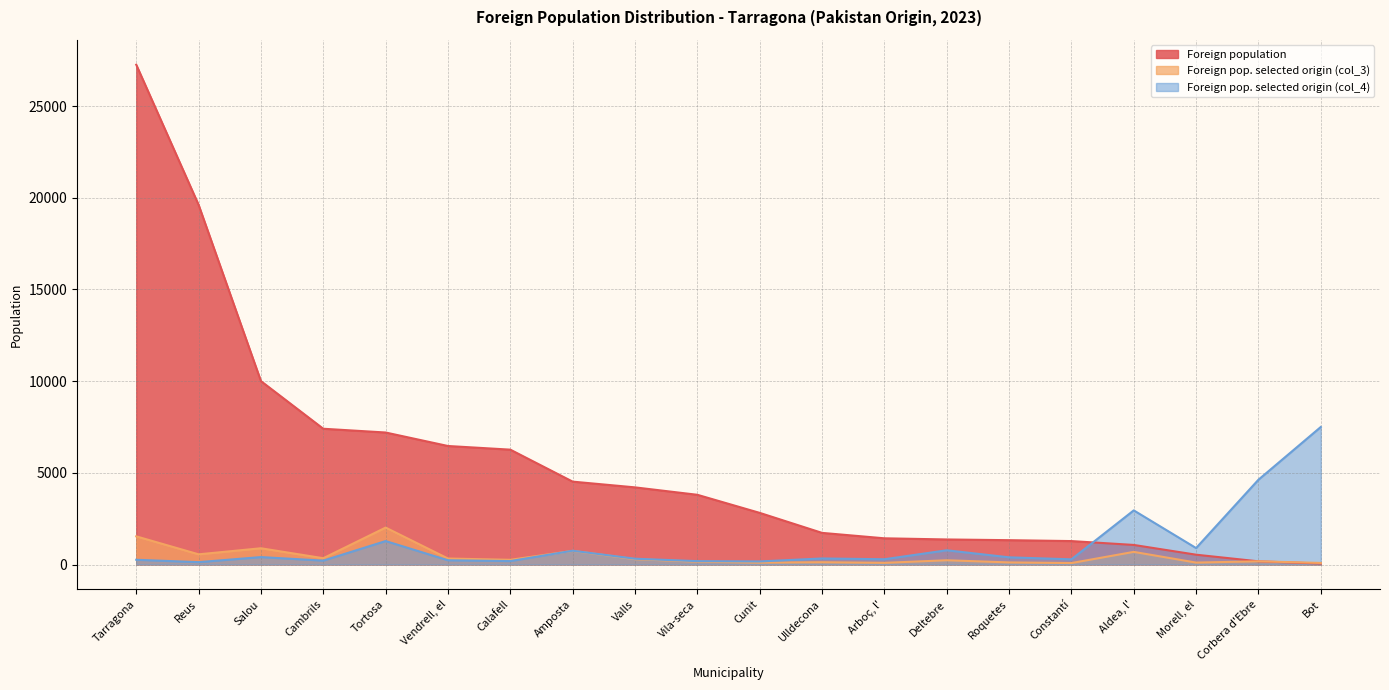

True or false: Foreign pop. selected origin (col_4) has a value of 212 at Cambrils.

True